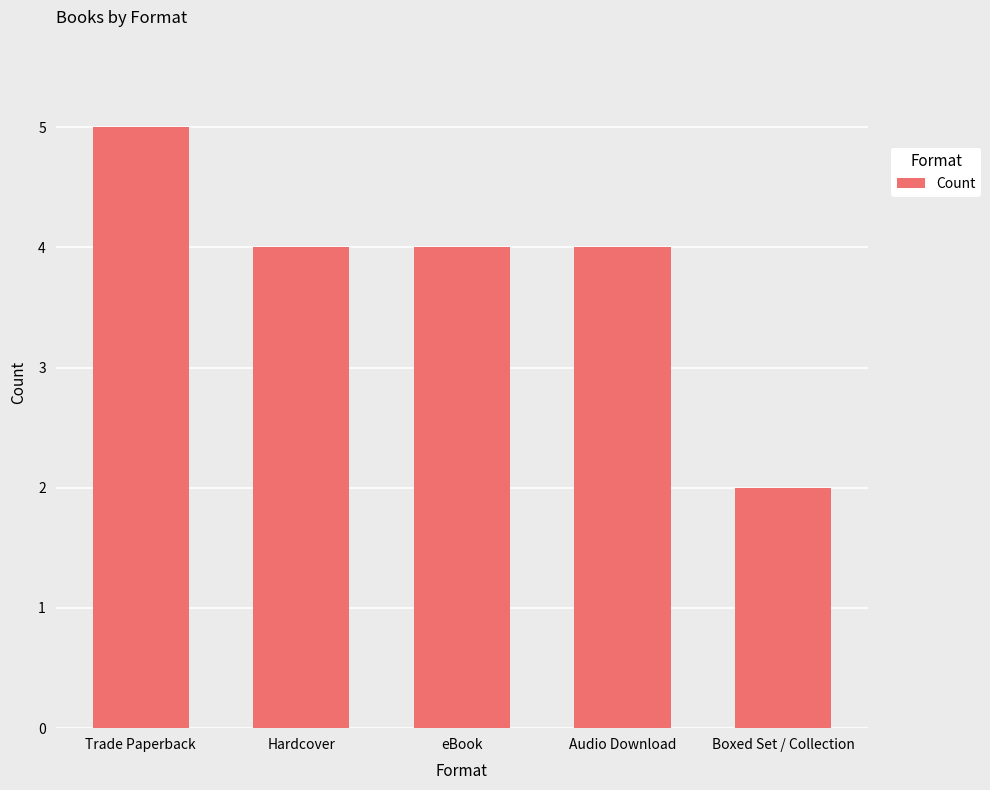

Are the bars horizontal?

No